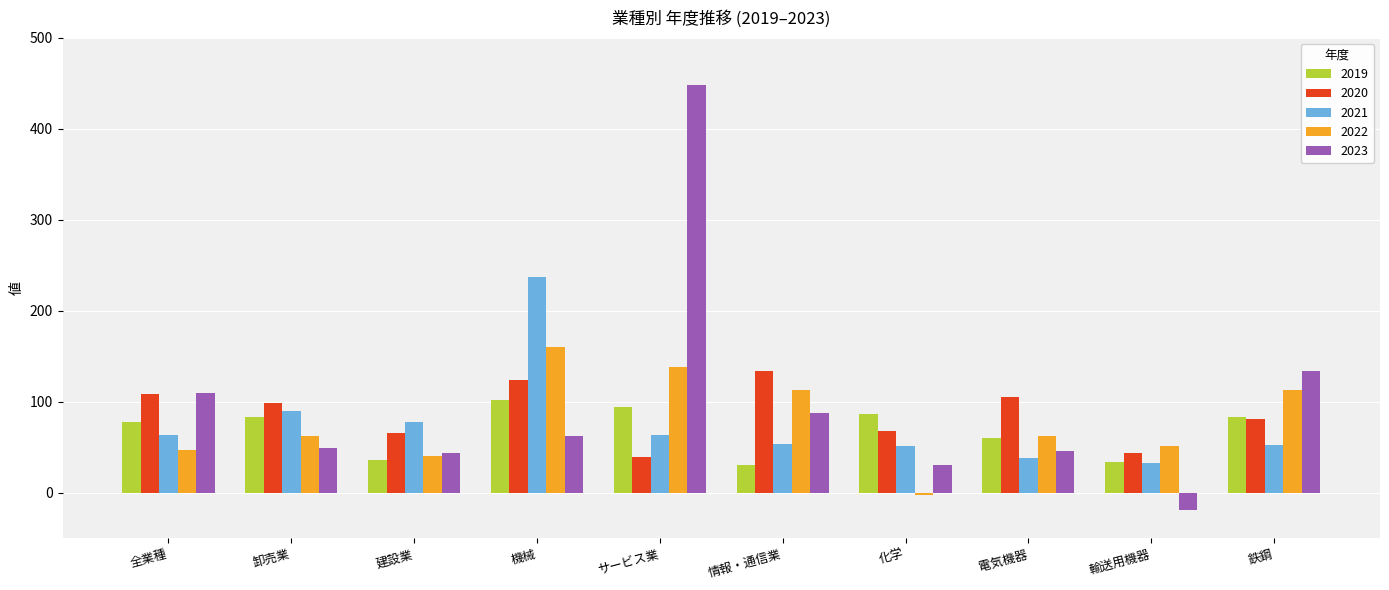

What is the approximate value of 2020 at 全業種?

109.0